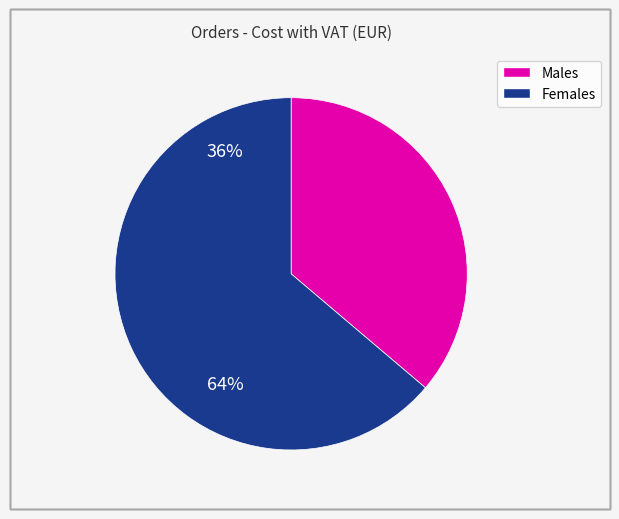

Is there any slice that represents more than half of the pie?

Yes